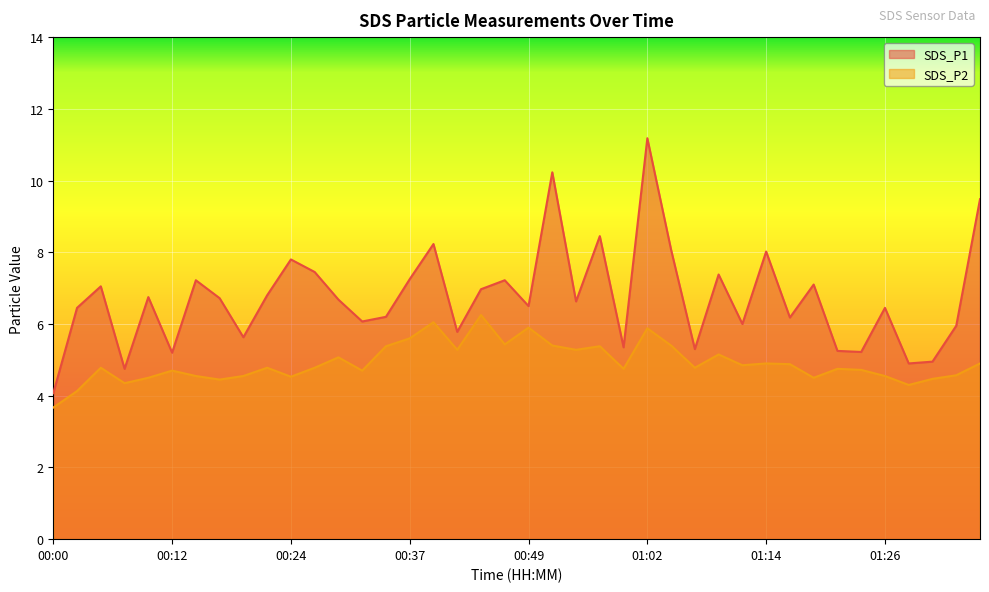

Between 01:19 and 00:22, which is larger?

01:19